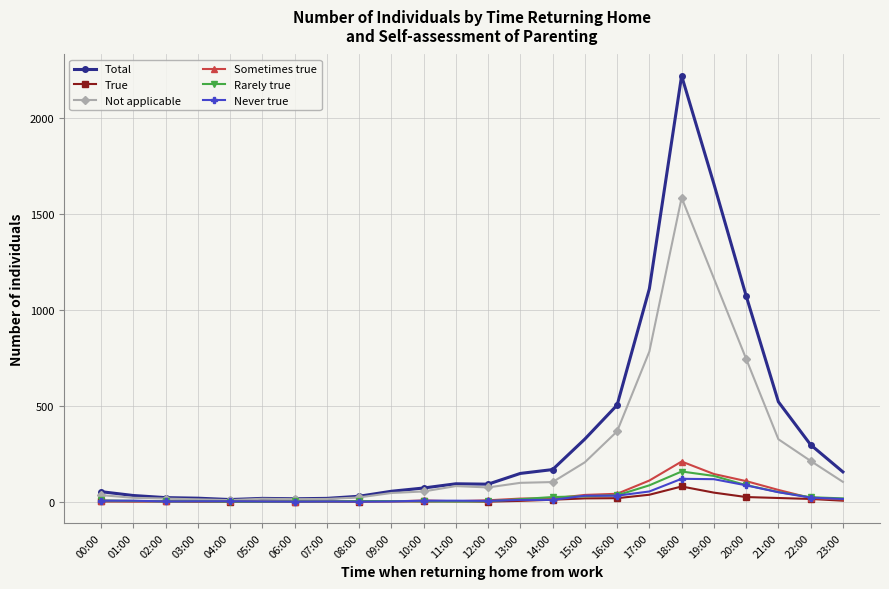

What position from the right is 17:00?

7